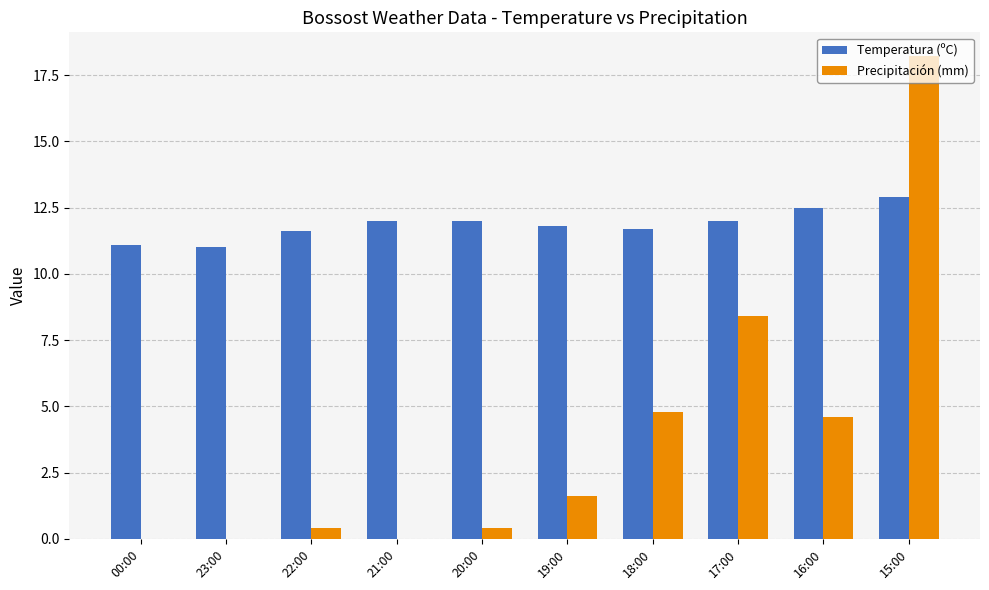

At which category is the sum across all series the highest?

15:00